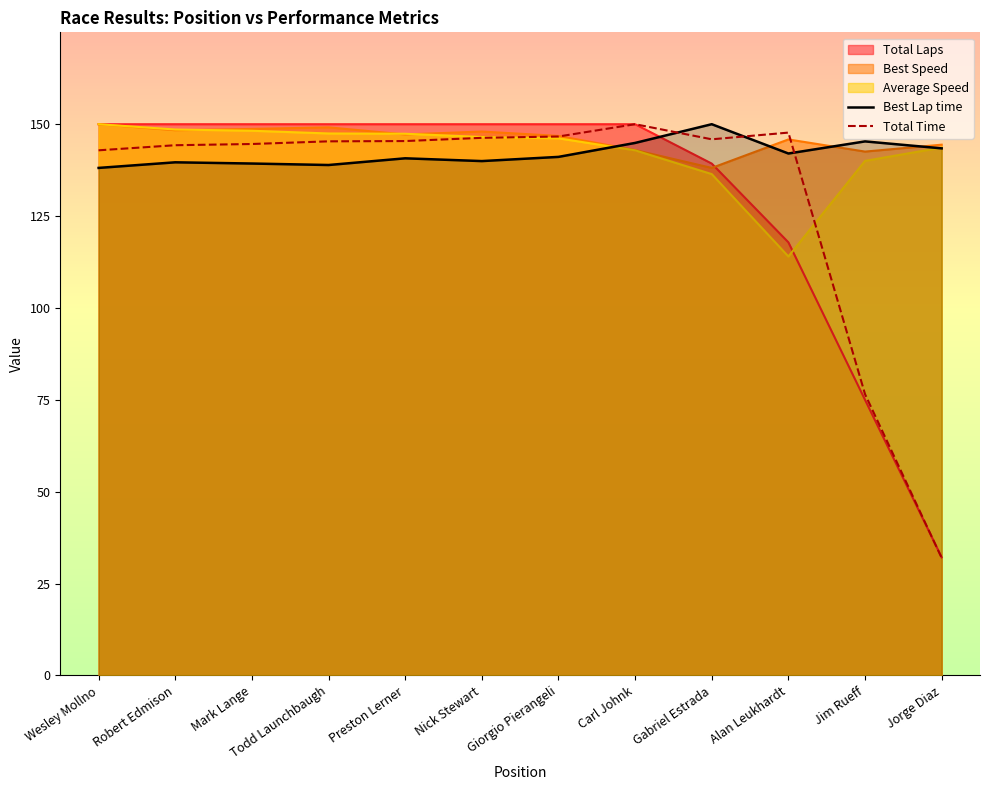

Which has a higher value, Nick Stewart or Todd Launchbaugh?

Nick Stewart